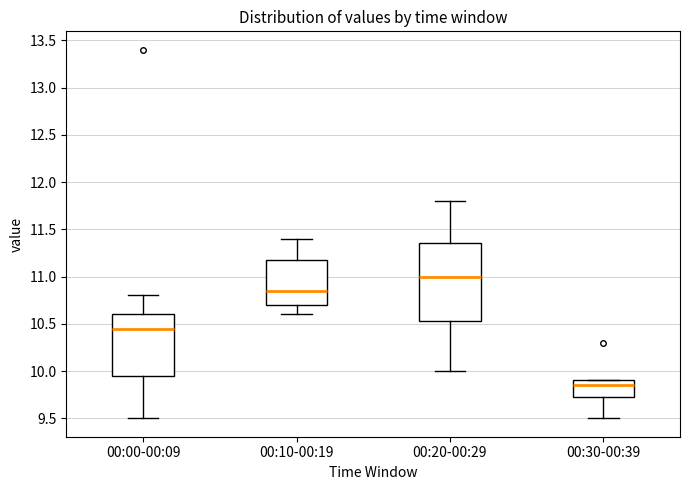

Which box is the tallest, from its lower edge to its upper edge?

00:20-00:29